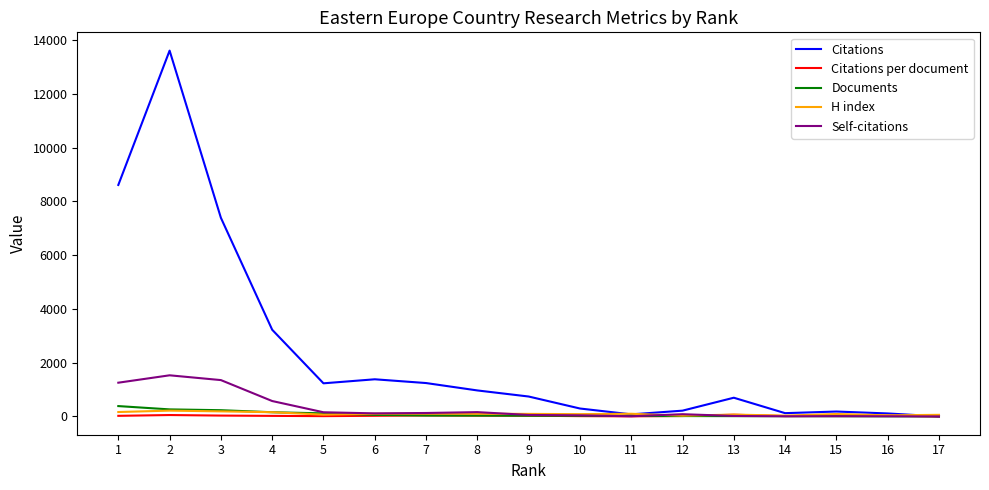

How many lines are shown in the chart?

5